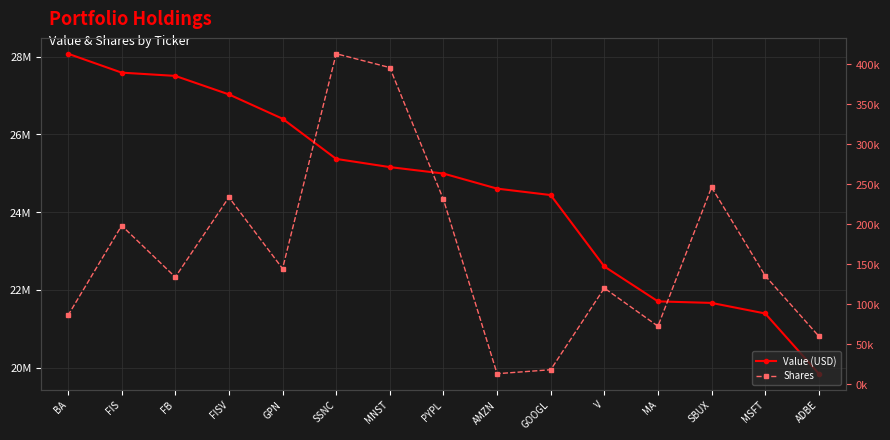

What is the greatest value displayed?

28079000